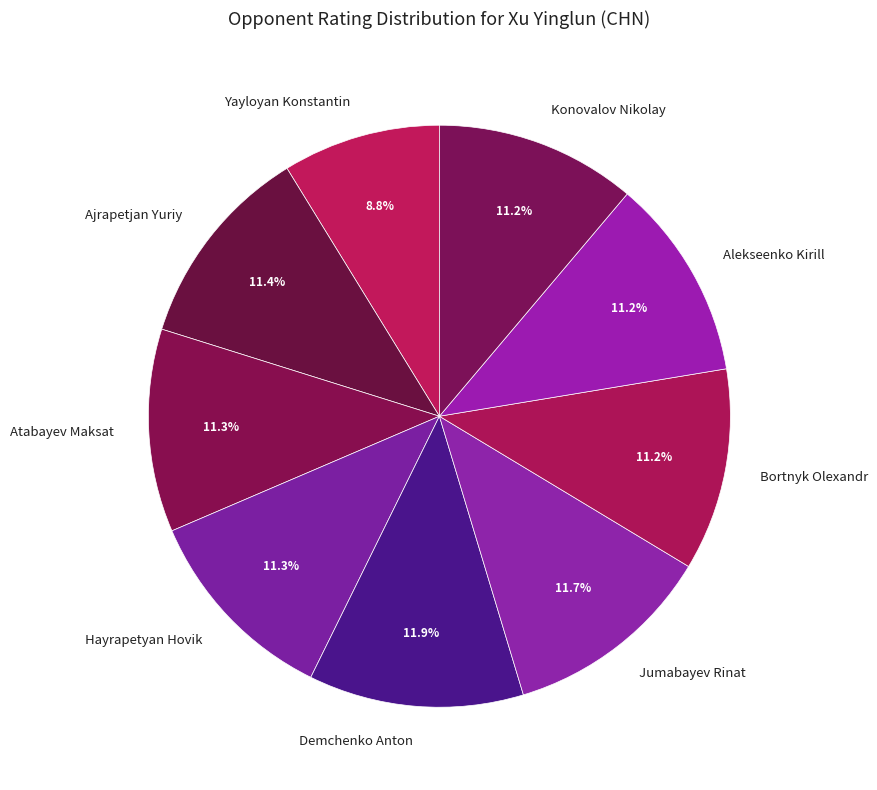

Does any single category account for the majority?

No